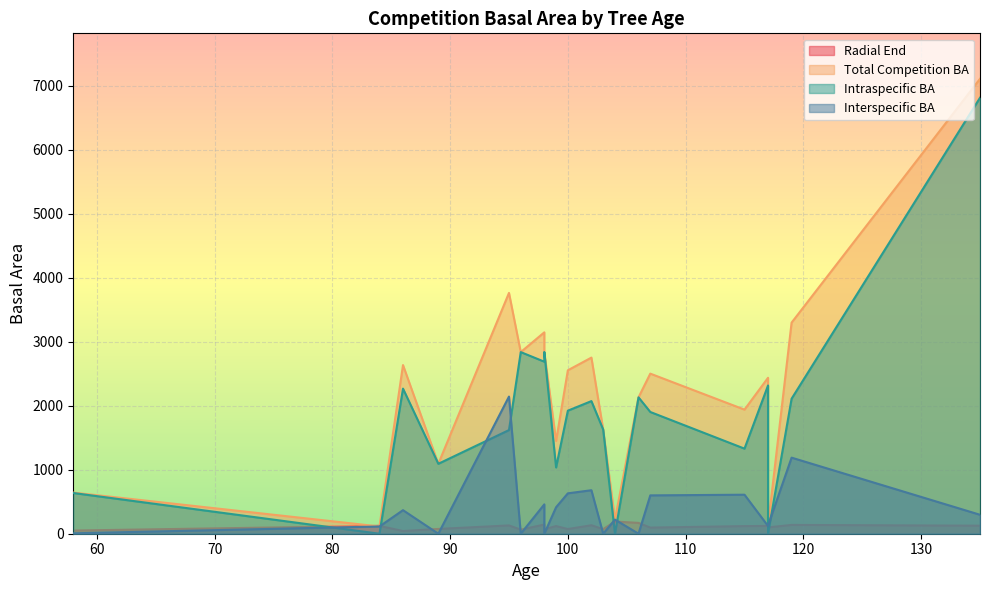

What is the difference between the maximum and minimum values in the intra_ba series?

6808.8